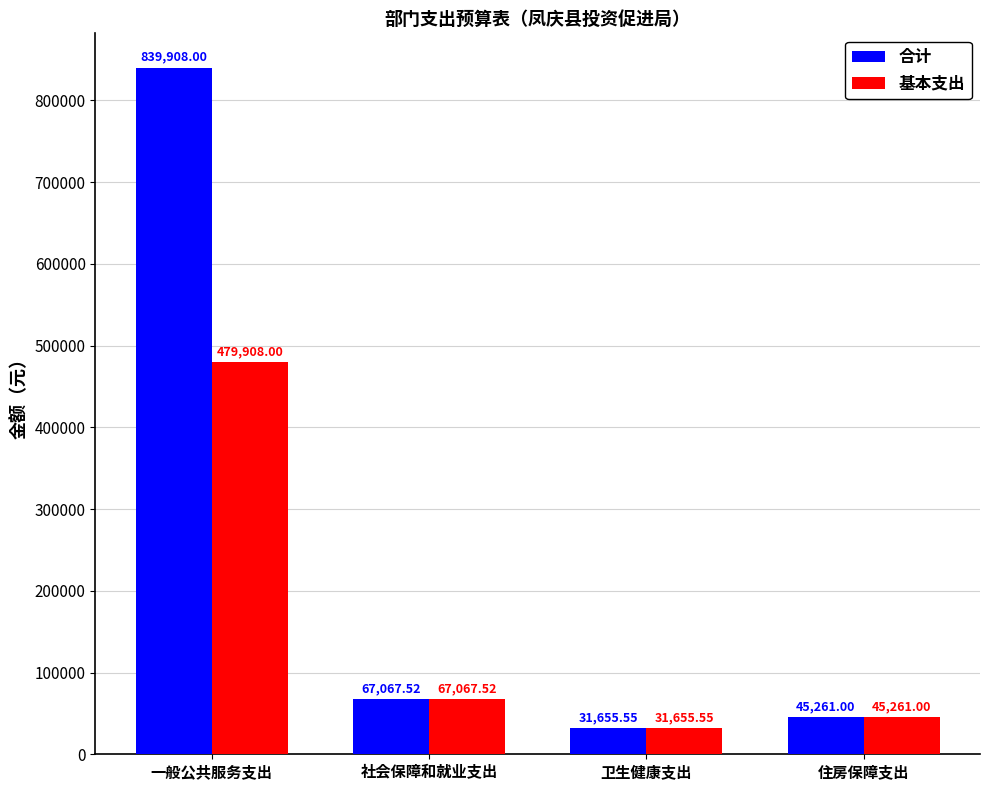

True or false: 合计 has a value of 31655.5 at 卫生健康支出.

True